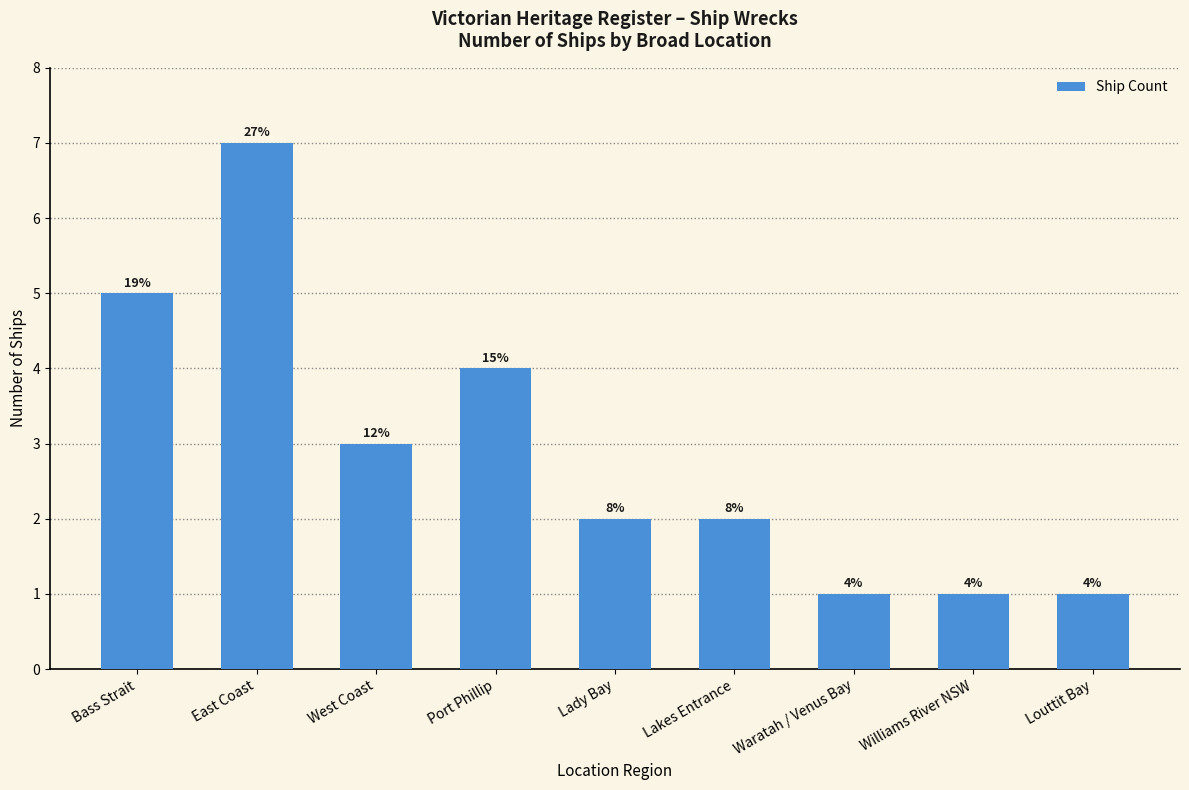

How many bars are there in total?

9